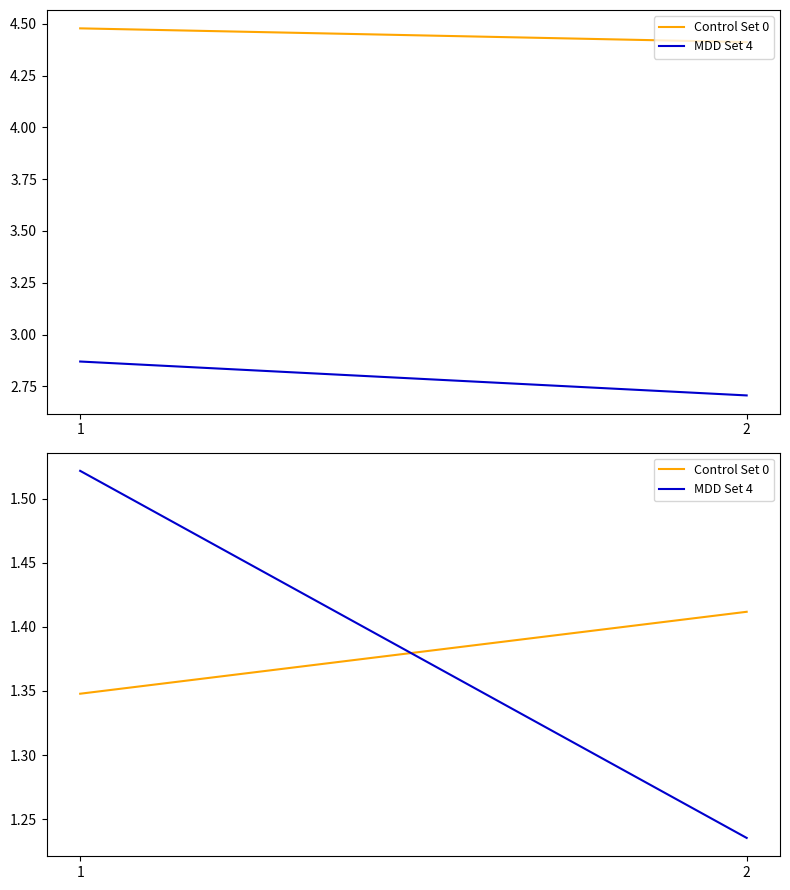

What are all the series names shown in the legend?

Control Set 0, MDD Set 4